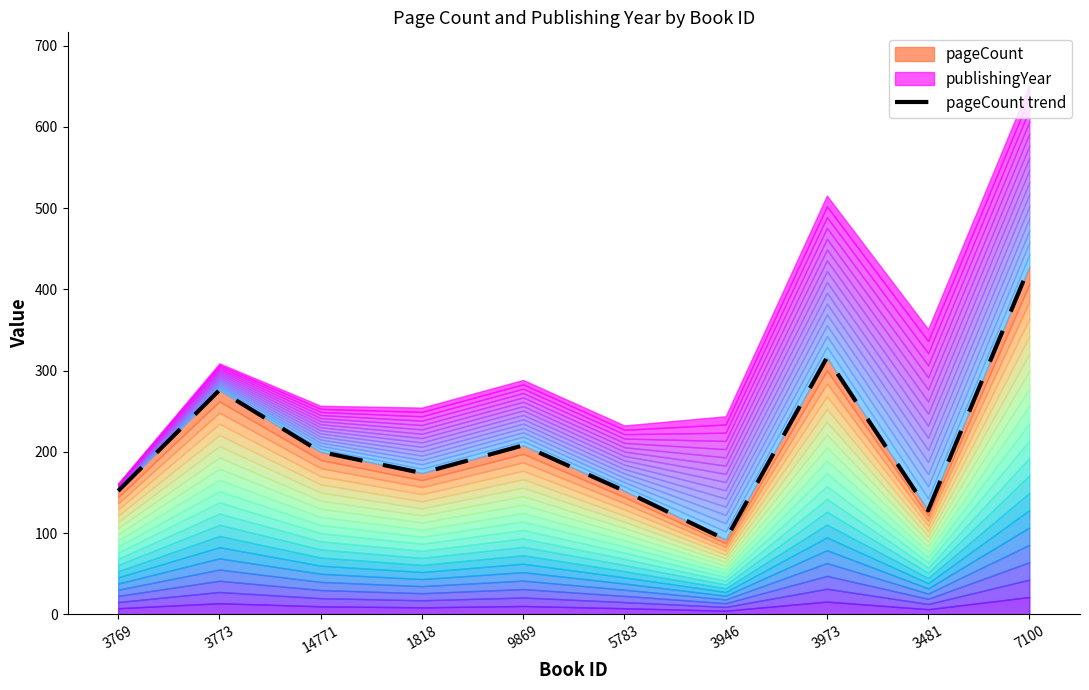

Reading left to right, what are all the values shown in this chart?

3769=152	3773=276	14771=200	1818=174	9869=208	5783=152	3946=92	3973=316	3481=128	7100=428